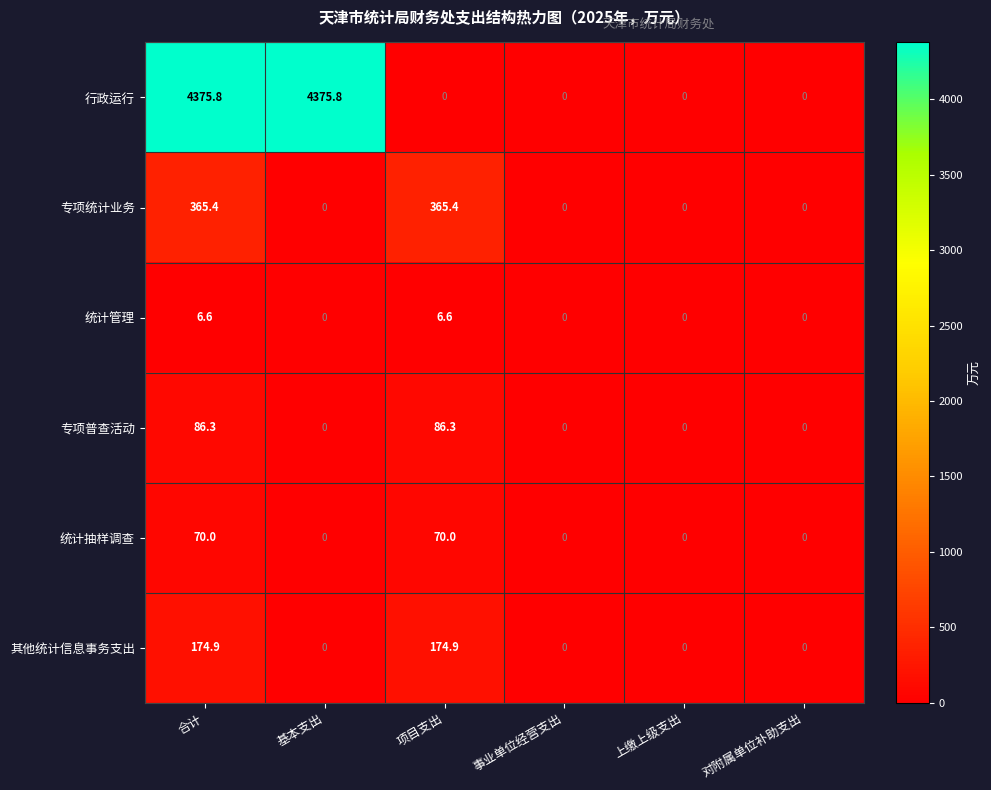

What is the greatest value displayed?

4375.8